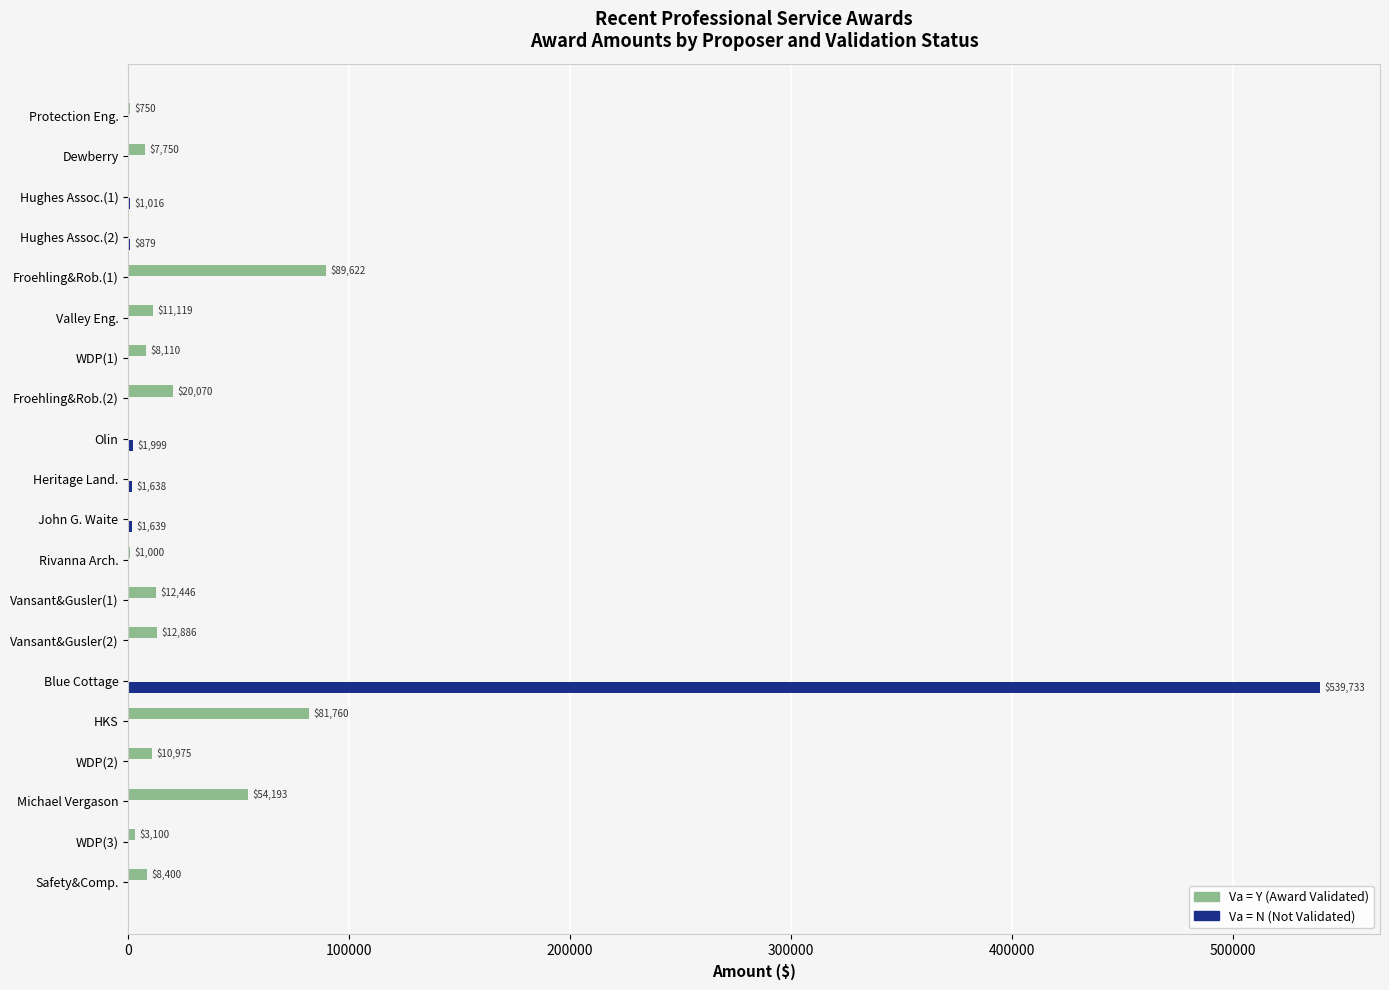

At which category is the sum across all series the highest?

Blue Cottage